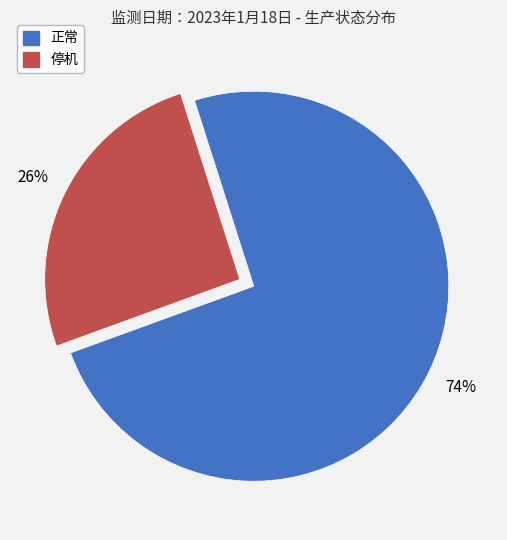

The 停机 slice represents 26% of the pie. True or false?

True